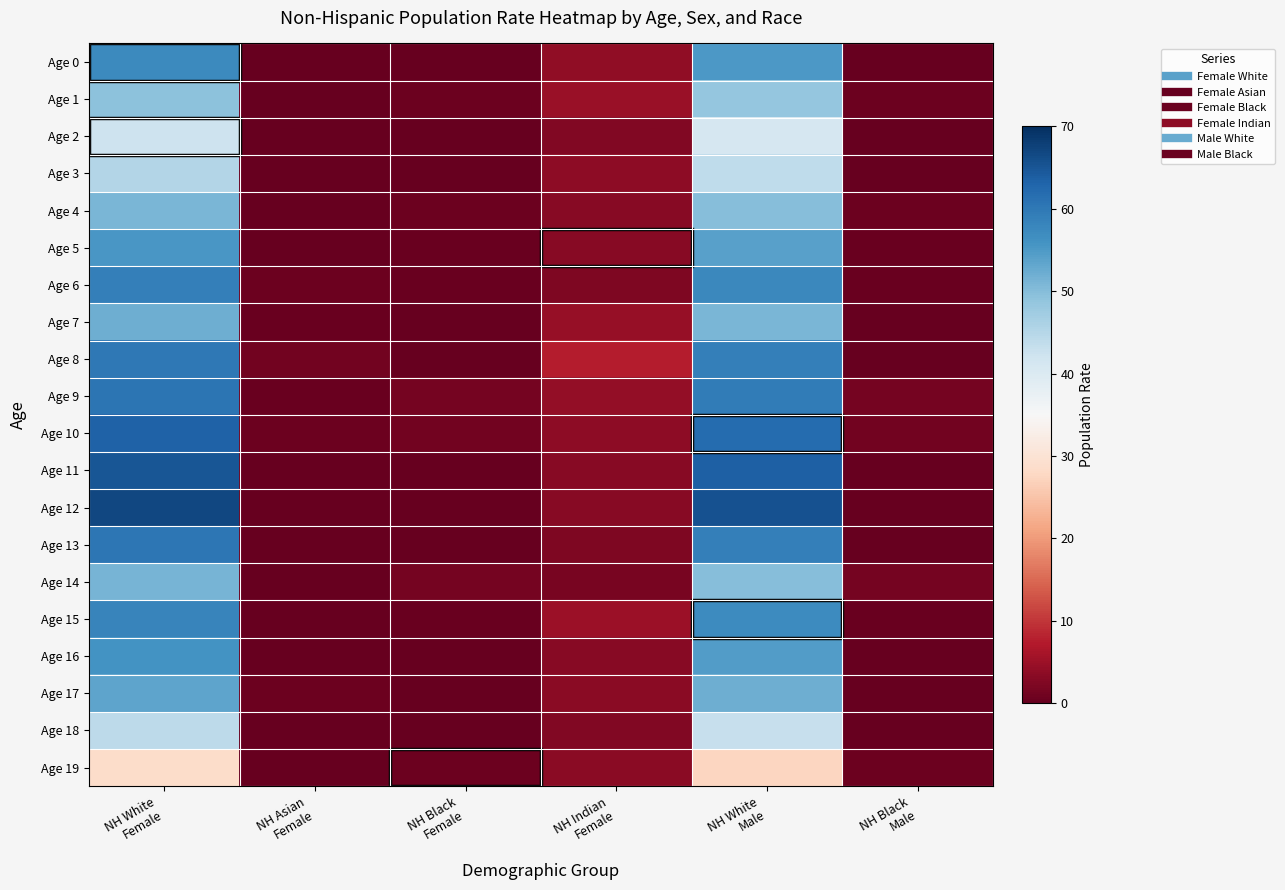

Reading right to left, list all the values displayed in this chart.

Age 0: NH Black
Male=0.1	NH White
Male=55.0	NH Indian
Female=3.9	NH Black
Female=0.0	NH Asian
Female=0.1	NH White
Female=57.1
Age 1: NH Black
Male=0.8	NH White
Male=48.5	NH Indian
Female=4.7	NH Black
Female=0.7	NH Asian
Female=0.0	NH White
Female=49.4
Age 2: NH Black
Male=0.2	NH White
Male=41.0	NH Indian
Female=2.5	NH Black
Female=0.2	NH Asian
Female=0.1	NH White
Female=42.2
Age 3: NH Black
Male=0.2	NH White
Male=44.0	NH Indian
Female=3.6	NH Black
Female=0.2	NH Asian
Female=0.1	NH White
Female=45.3
Age 4: NH Black
Male=0.7	NH White
Male=50.0	NH Indian
Female=3.0	NH Black
Female=0.7	NH Asian
Female=0.2	NH White
Female=51.1
Age 5: NH Black
Male=0.5	NH White
Male=54.0	NH Indian
Female=3.1	NH Black
Female=0.4	NH Asian
Female=0.1	NH White
Female=55.3
Age 6: NH Black
Male=0.3	NH White
Male=57.5	NH Indian
Female=2.3	NH Black
Female=0.3	NH Asian
Female=0.7	NH White
Female=58.9
Age 7: NH Black
Male=0.2	NH White
Male=51.0	NH Indian
Female=4.6	NH Black
Female=0.2	NH Asian
Female=0.4	NH White
Female=52.2
Age 8: NH Black
Male=0.1	NH White
Male=59.0	NH Indian
Female=7.5	NH Black
Female=0.0	NH Asian
Female=1.2	NH White
Female=60.1
Age 9: NH Black
Male=1.4	NH White
Male=59.5	NH Indian
Female=4.1	NH Black
Female=1.4	NH Asian
Female=0.4	NH White
Female=60.7
Age 10: NH Black
Male=1.1	NH White
Male=62.0	NH Indian
Female=3.8	NH Black
Female=1.1	NH Asian
Female=0.6	NH White
Female=63.4
Age 11: NH Black
Male=0.2	NH White
Male=63.5	NH Indian
Female=3.0	NH Black
Female=0.2	NH Asian
Female=0.2	NH White
Female=64.9
Age 12: NH Black
Male=0.1	NH White
Male=65.5	NH Indian
Female=3.0	NH Black
Female=0.0	NH Asian
Female=0.1	NH White
Female=67.0
Age 13: NH Black
Male=0.1	NH White
Male=59.0	NH Indian
Female=2.4	NH Black
Female=0.0	NH Asian
Female=0.0	NH White
Female=60.2
Age 14: NH Black
Male=1.4	NH White
Male=50.0	NH Indian
Female=1.9	NH Black
Female=1.4	NH Asian
Female=0.0	NH White
Female=51.2
Age 15: NH Black
Male=0.5	NH White
Male=57.0	NH Indian
Female=5.2	NH Black
Female=0.5	NH Asian
Female=0.0	NH White
Female=58.0
Age 16: NH Black
Male=0.1	NH White
Male=54.5	NH Indian
Female=3.1	NH Black
Female=0.0	NH Asian
Female=0.0	NH White
Female=55.9
Age 17: NH Black
Male=0.1	NH White
Male=52.0	NH Indian
Female=3.5	NH Black
Female=0.0	NH Asian
Female=0.6	NH White
Female=53.5
Age 18: NH Black
Male=0.1	NH White
Male=43.0	NH Indian
Female=2.6	NH Black
Female=0.0	NH Asian
Female=0.2	NH White
Female=44.1
Age 19: NH Black
Male=0.7	NH White
Male=27.5	NH Indian
Female=3.5	NH Black
Female=0.7	NH Asian
Female=0.0	NH White
Female=28.7